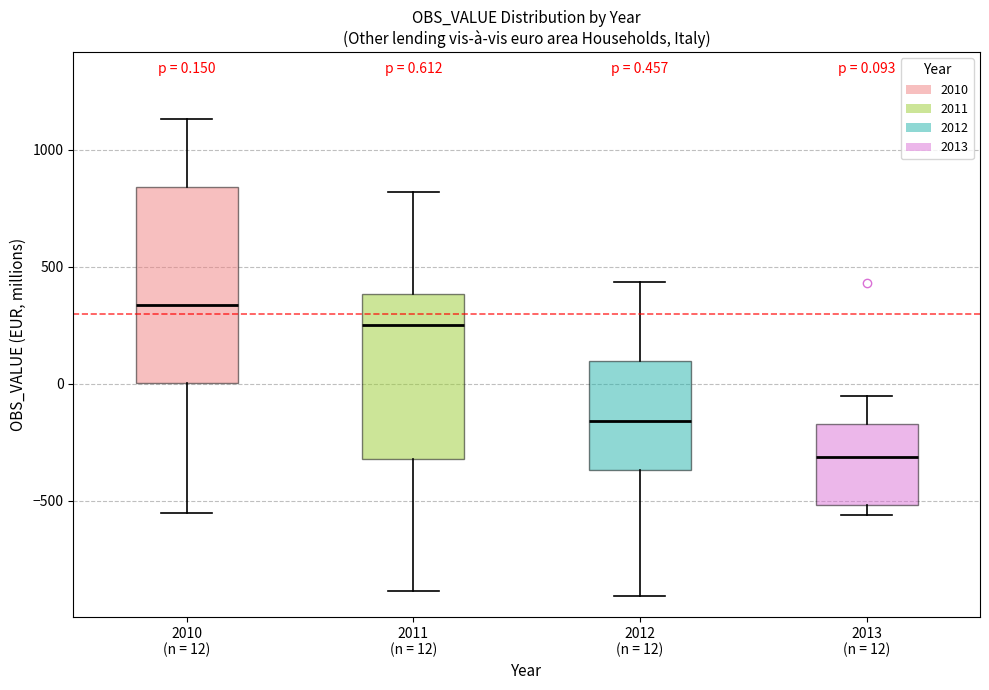

Comparing the boxes themselves (not the whiskers), which one is the tallest?

2010 (n = 12)